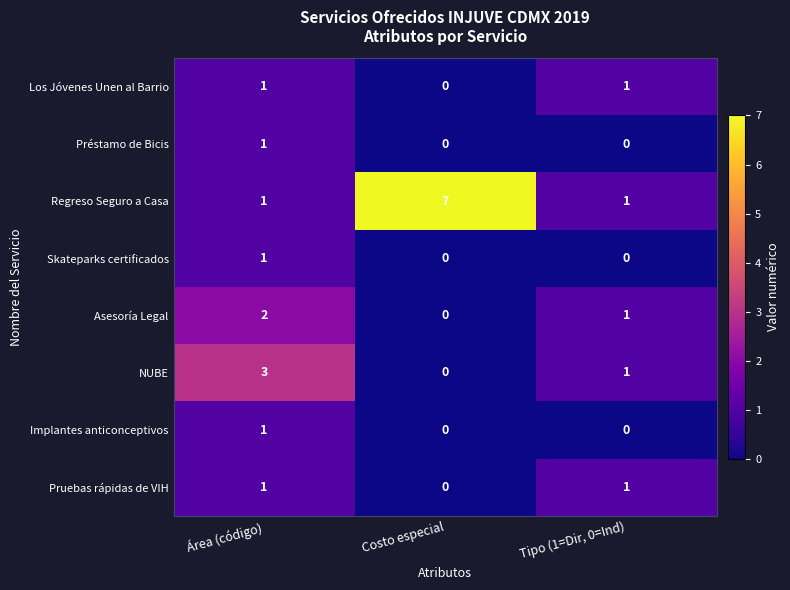

Where is NUBE nearest to the value 1?

Tipo (1=Dir, 0=Ind)